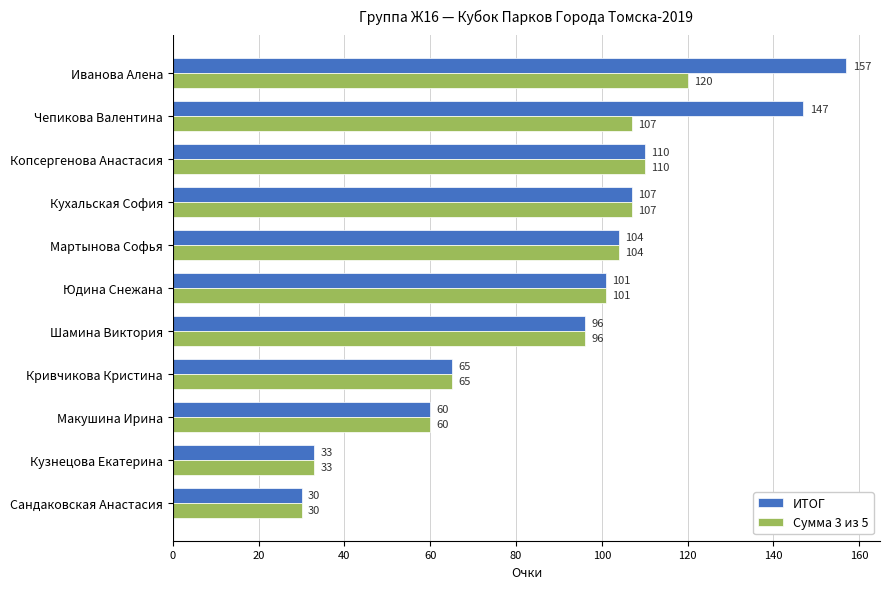

True or false: ИТОГ has a value of 147 at Чепикова Валентина.

True